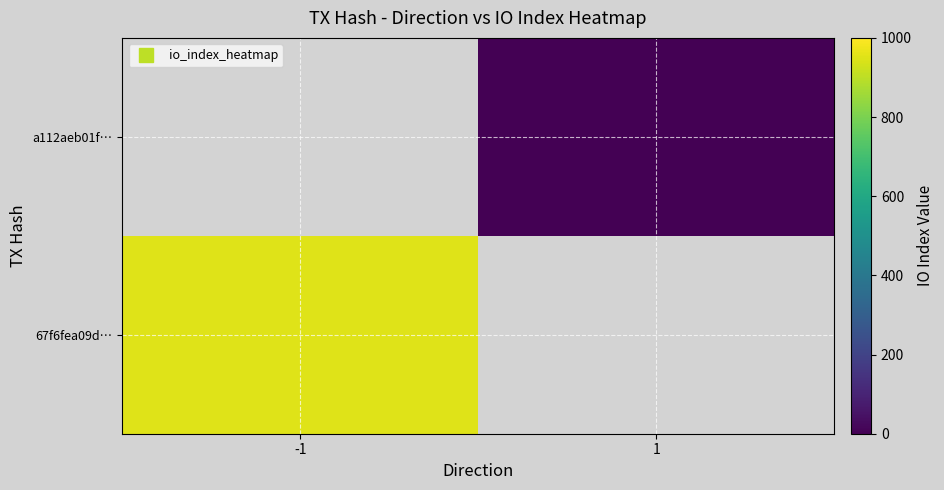

Is the value of 67f6fea09d… at 1 greater than the value of a112aeb01f… at 1?

No